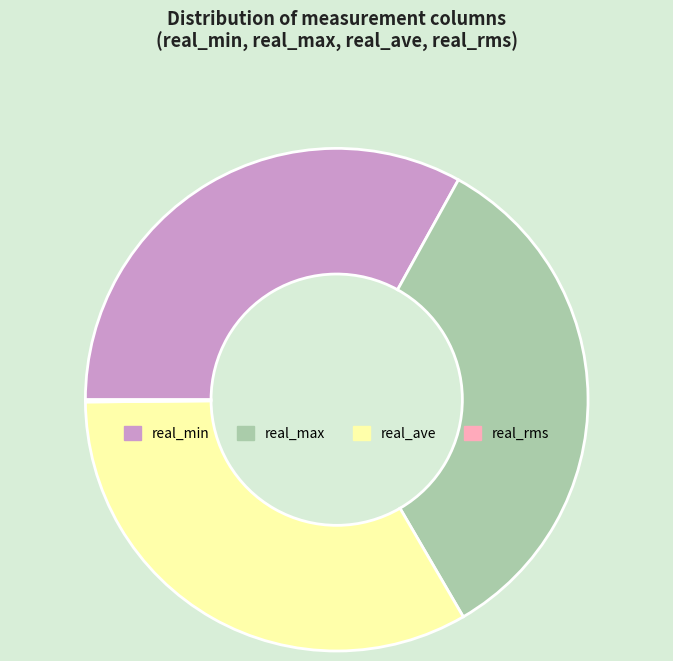

Is it true that real_ave is 24% of the pie?

False